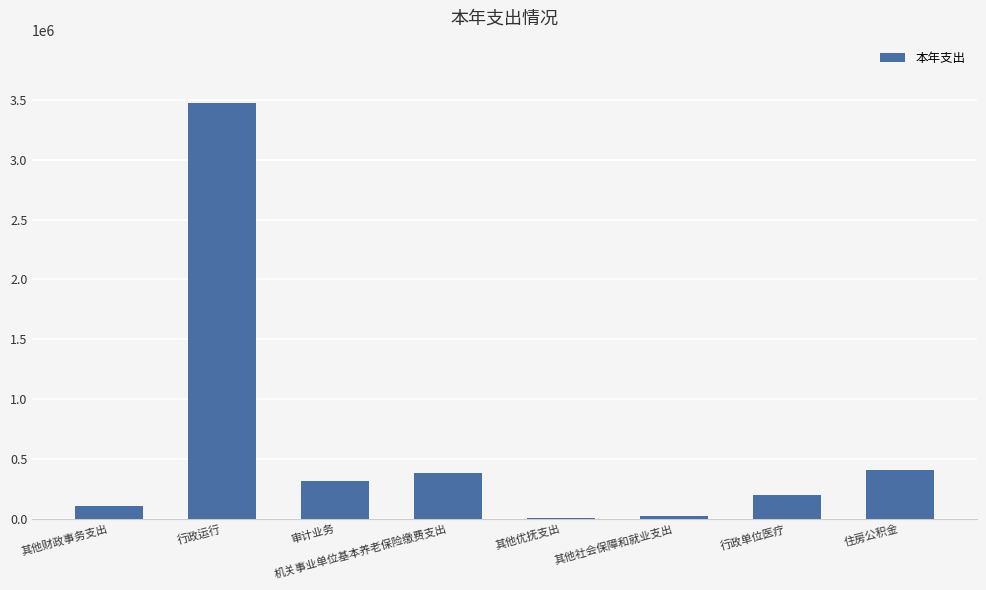

Between 行政单位医疗 and 其他社会保障和就业支出, which is larger?

行政单位医疗